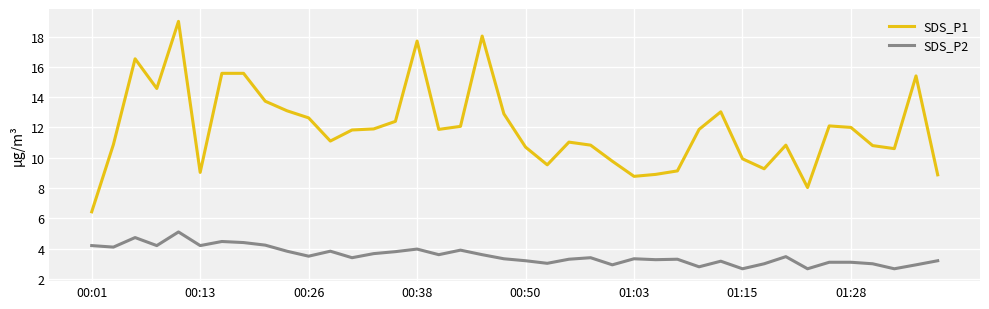

True or false: SDS_P2 has more than 1 interior local peaks.

True